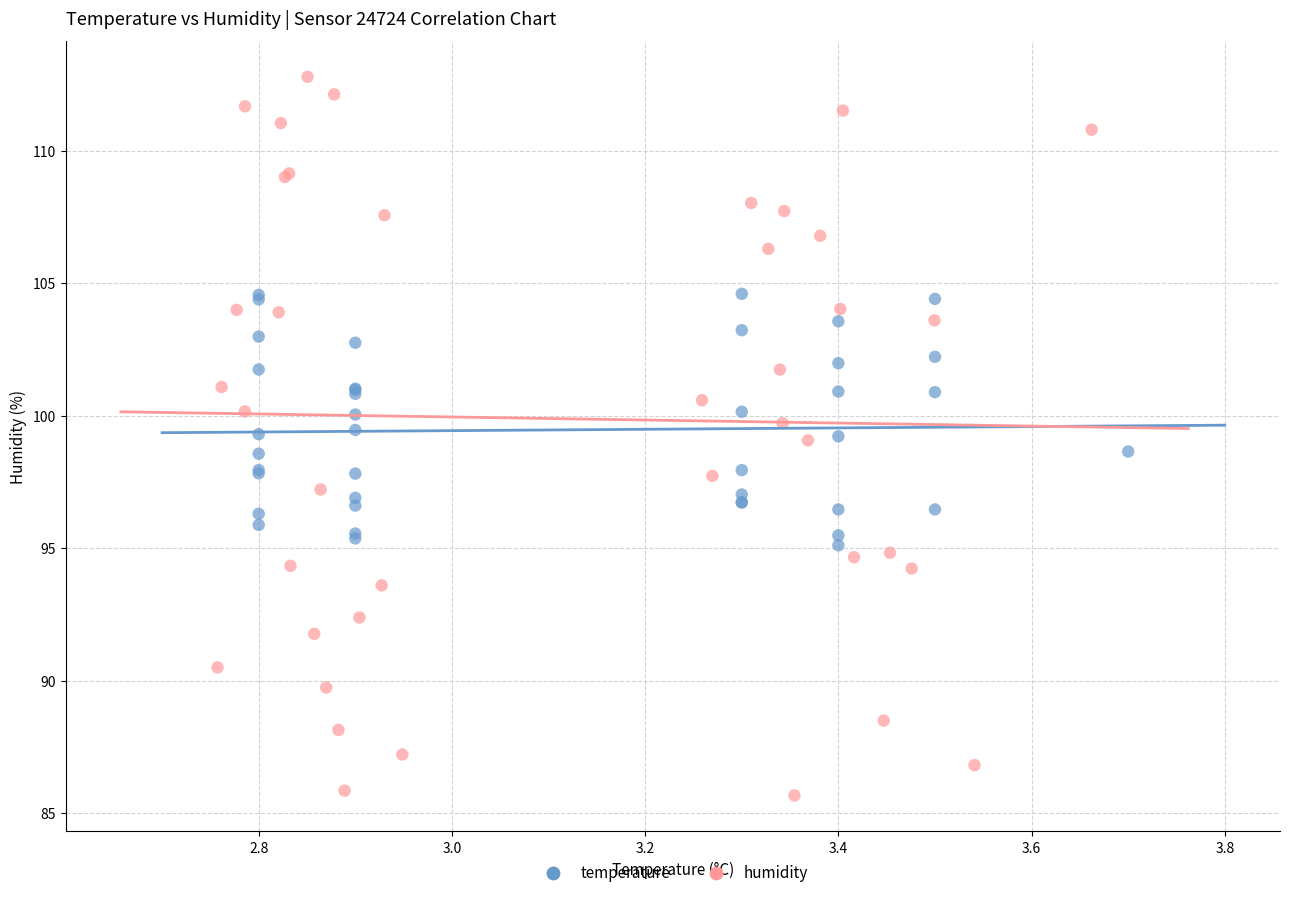

Which series has the largest Y range (max minus min)?

humidity